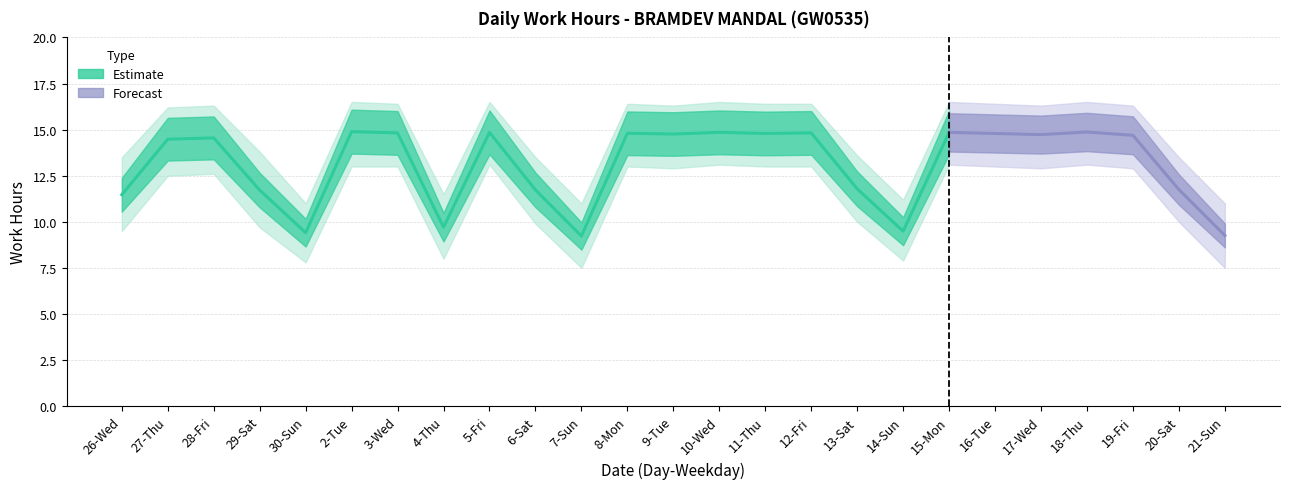

What is the difference between the Low (Work Hours) values at 8-Mon and 20-Sat?

3.1